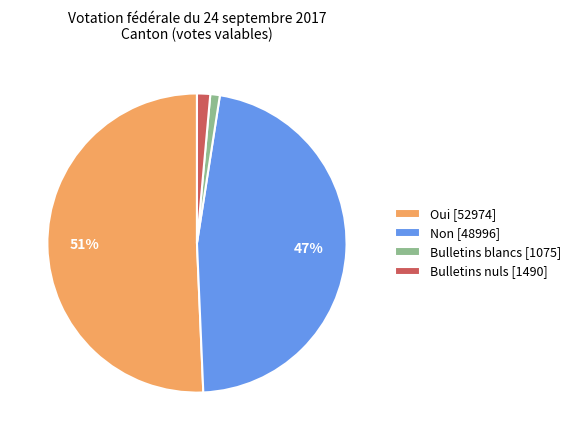

Do Non and Bulletins blancs together represent more than half of the pie?

No